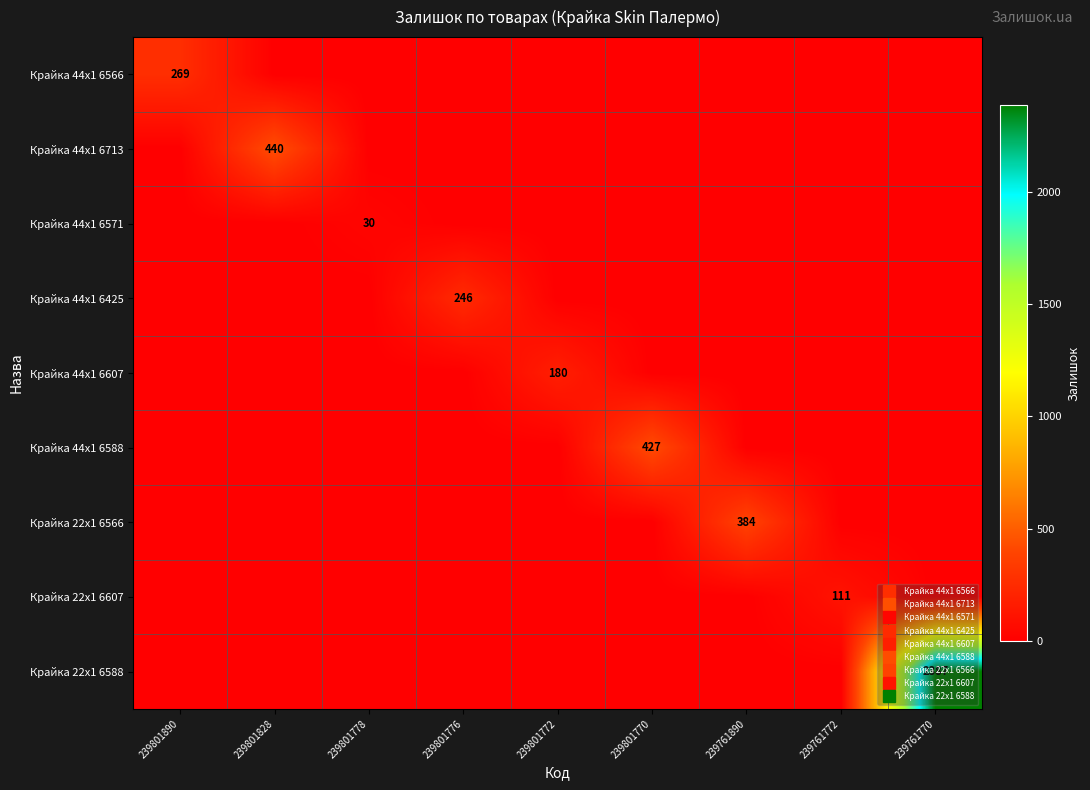

True or false: Крайка 44x1 6566 has a value of 0 at 239801828.

True